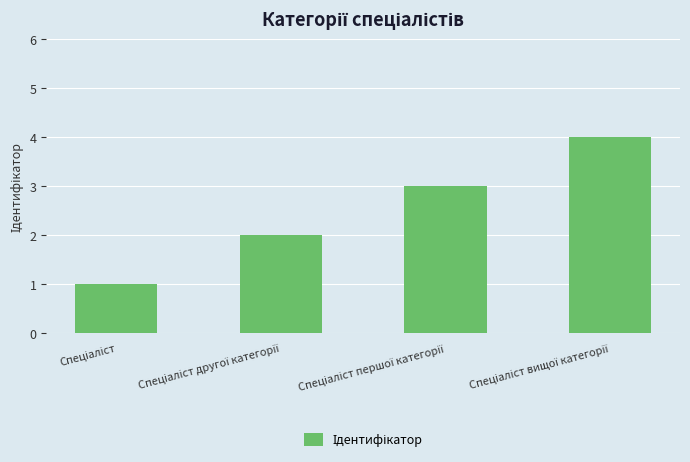

Are the bars horizontal?

No